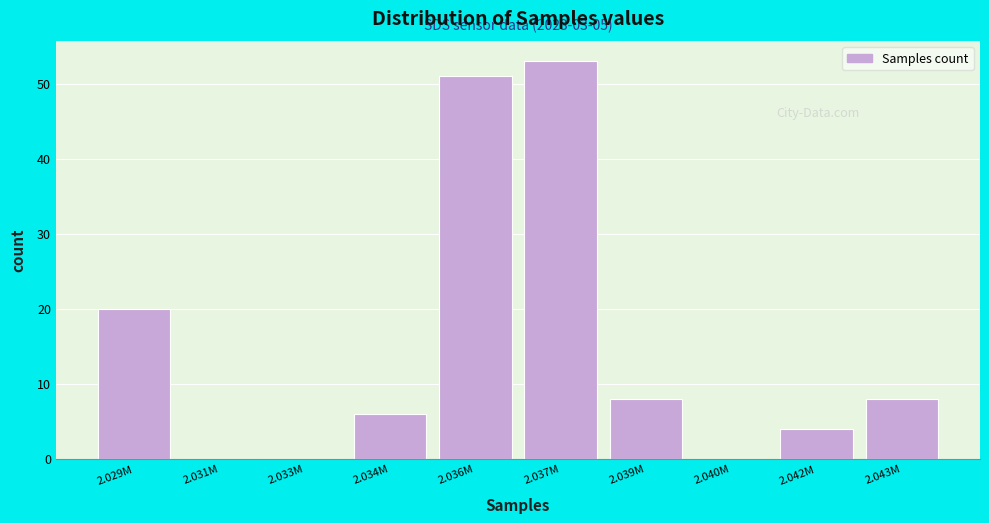

Reading left to right, list all the values displayed in this chart.

2.029M=20	2.031M=0	2.033M=0	2.034M=6	2.036M=51	2.037M=53	2.039M=8	2.040M=0	2.042M=4	2.043M=8